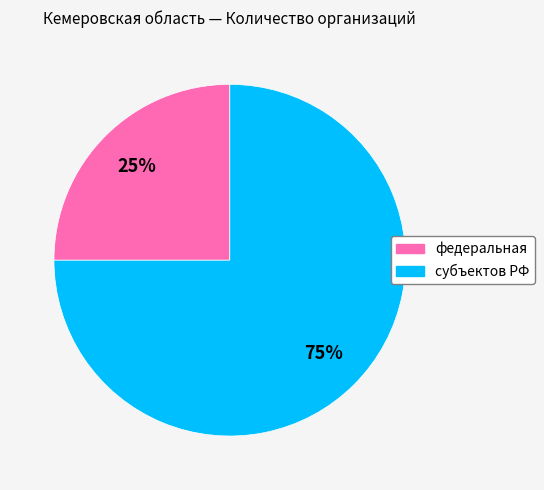

What is the smallest slice in the pie chart?

федеральная